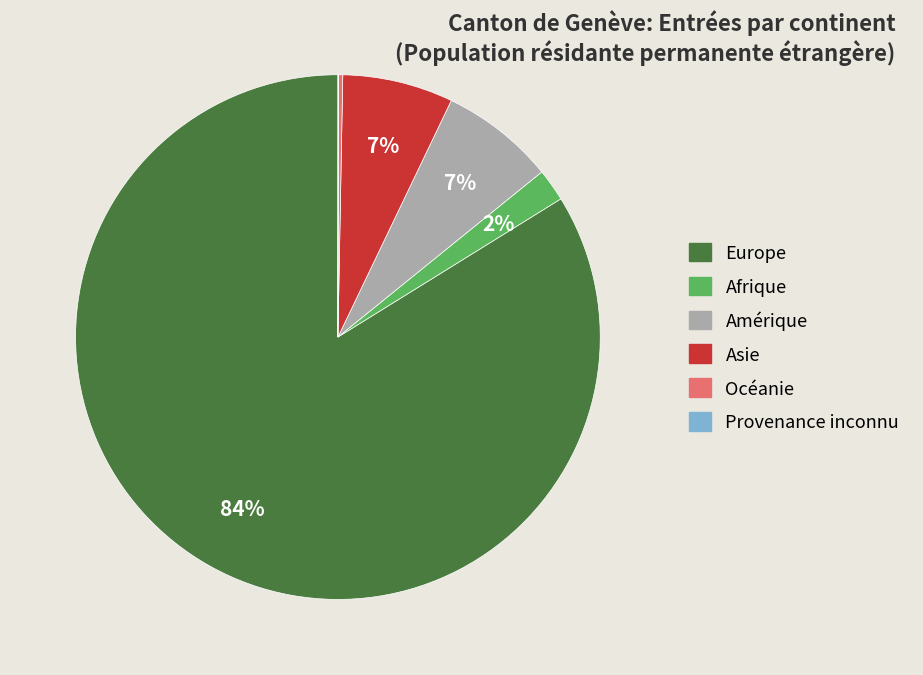

Which category accounts for the majority?

Europe